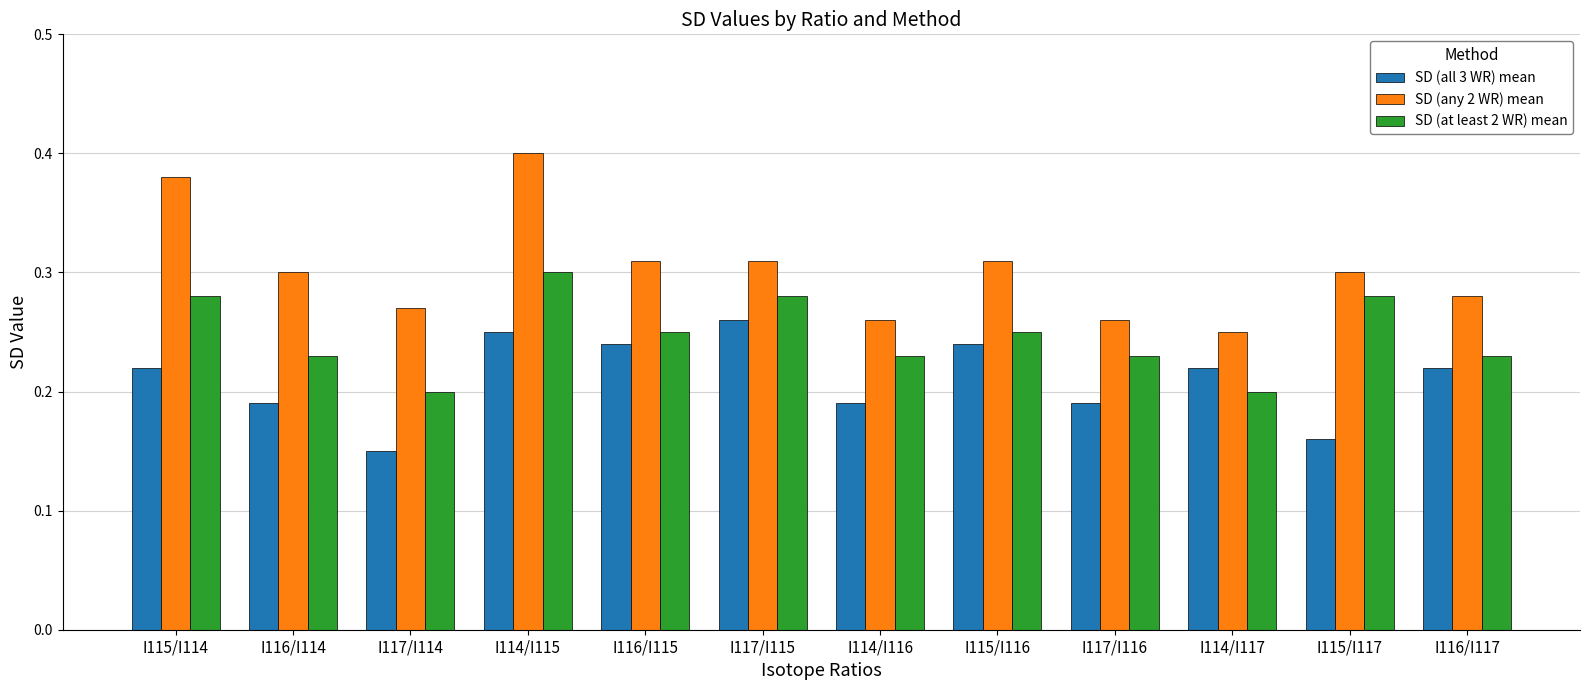

Which label corresponds to the largest value in the chart?

I114/I115